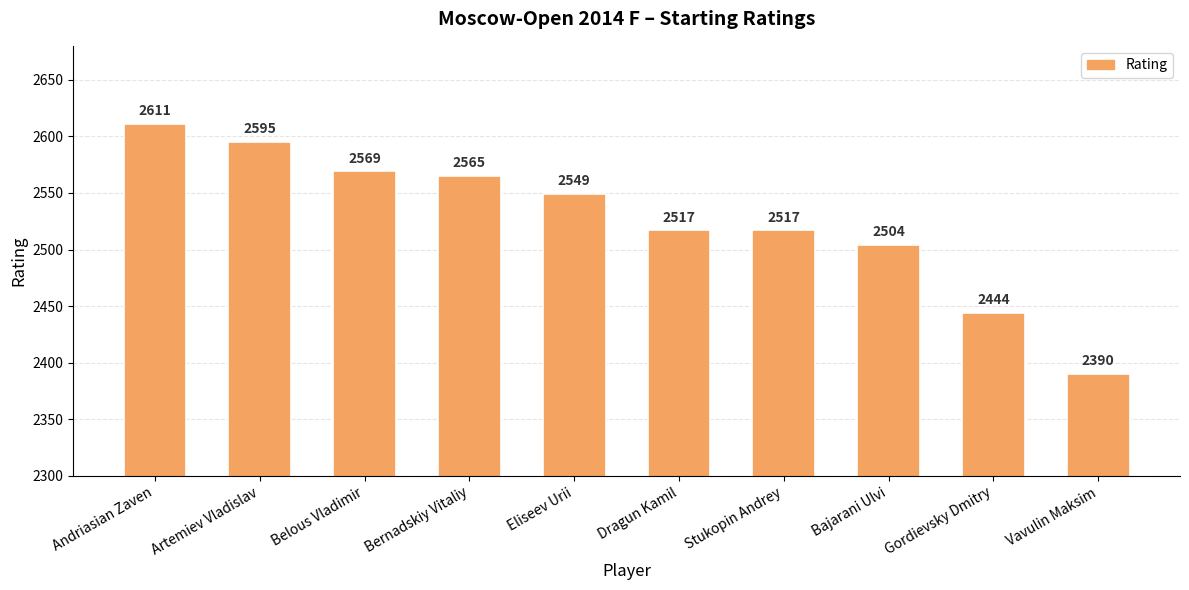

Which has a higher value, Stukopin Andrey or Artemiev Vladislav?

Artemiev Vladislav